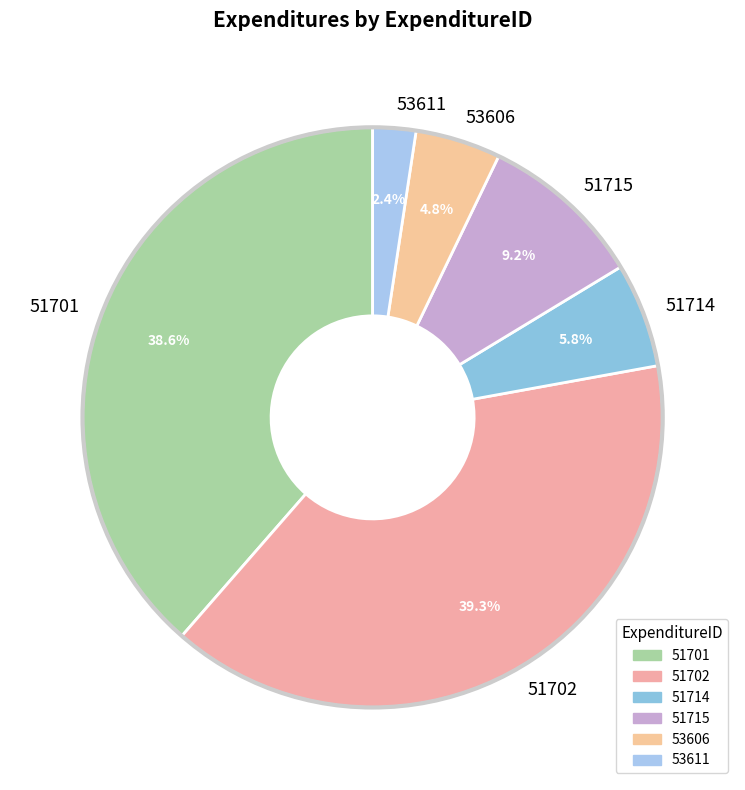

What percentage is the 51714 slice, to the nearest percent?

6%